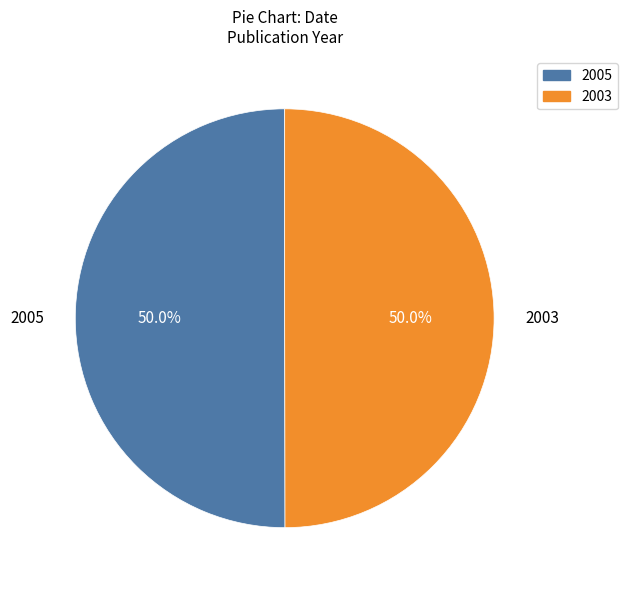

To the nearest percent, what portion does 2003 represent?

50%